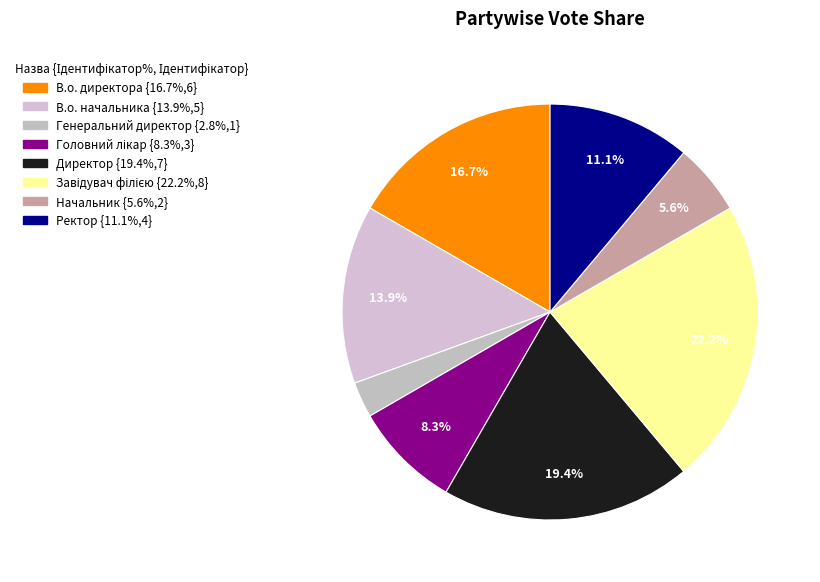

How many segments does this pie chart have?

8